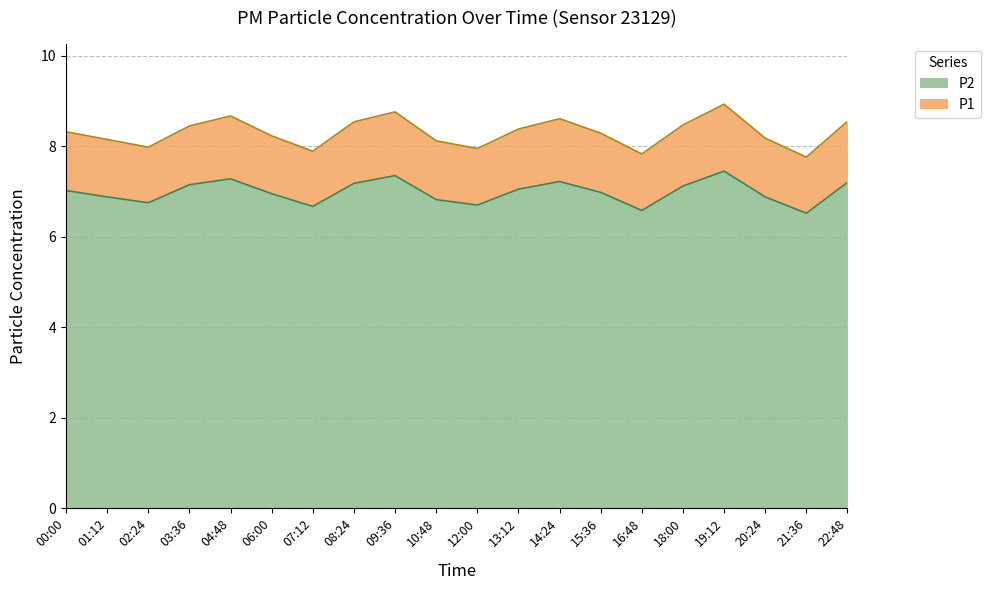

The value of P2 at 19:12 is 10.6. True or false?

False